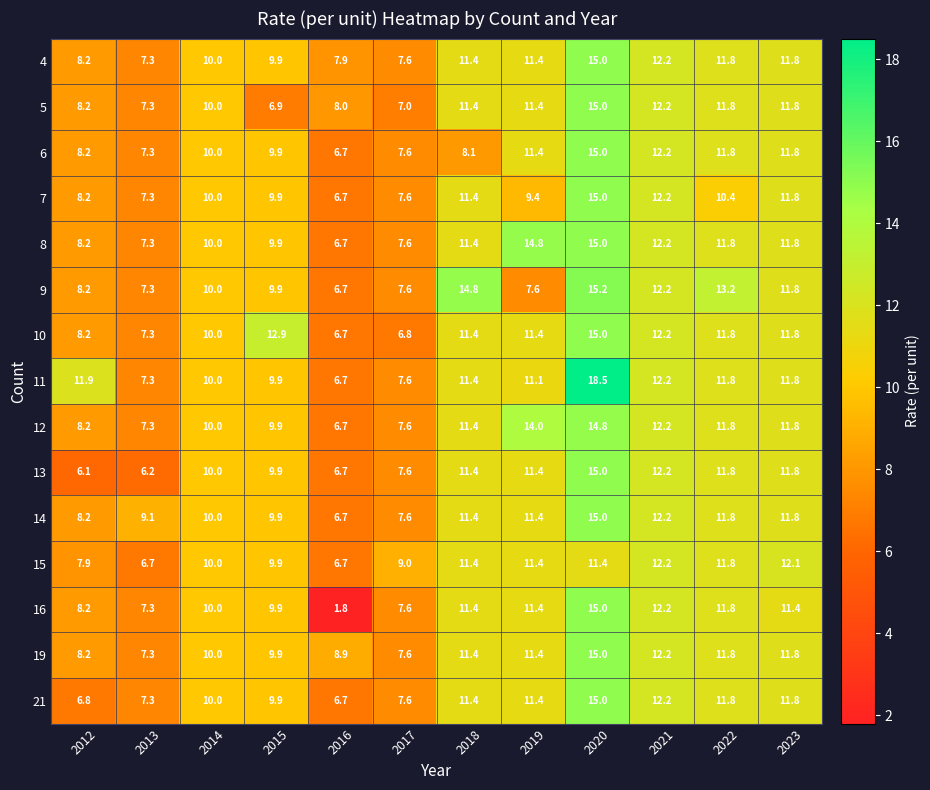

The 11 series shows 11.4 at 2018. True or false?

True